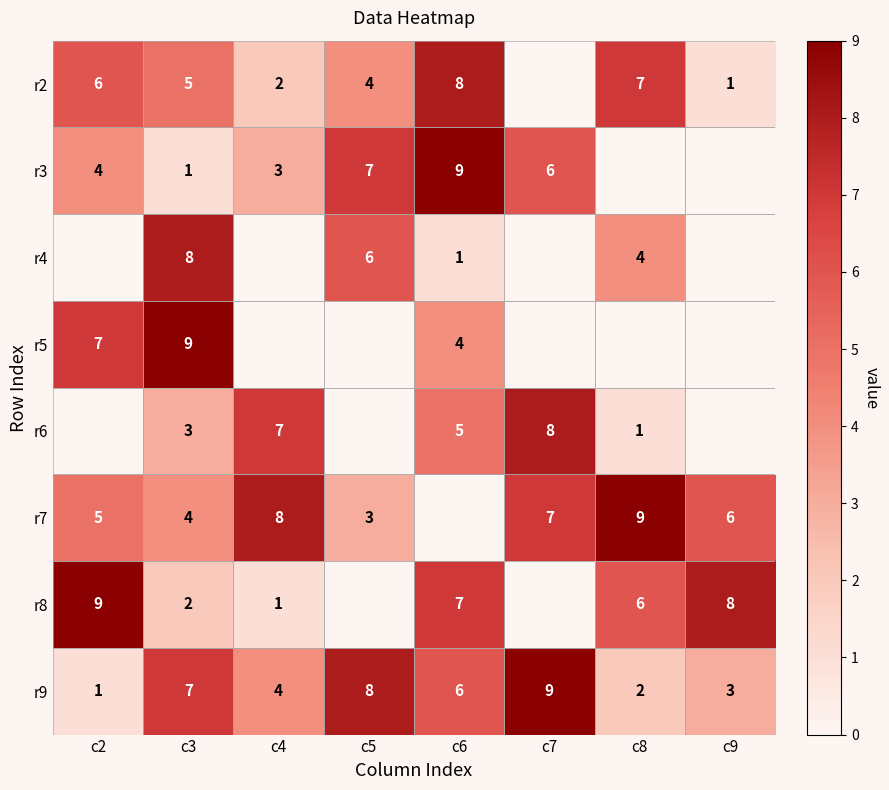

How many data points does each series have?

8